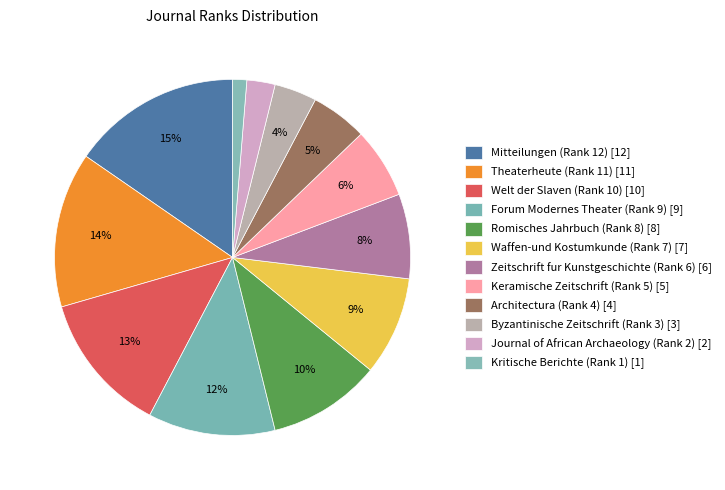

To the nearest percent, what is the combined percentage of Keramische Zeitschrift (Rank 5) and Waffen-und Kostumkunde (Rank 7)?

15%